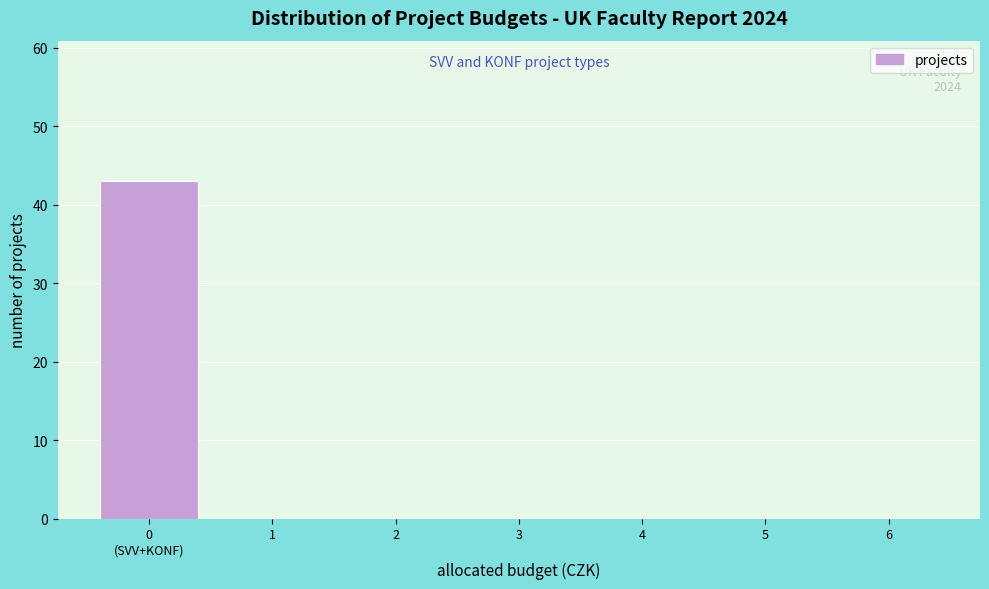

What is the sum of all values?

43